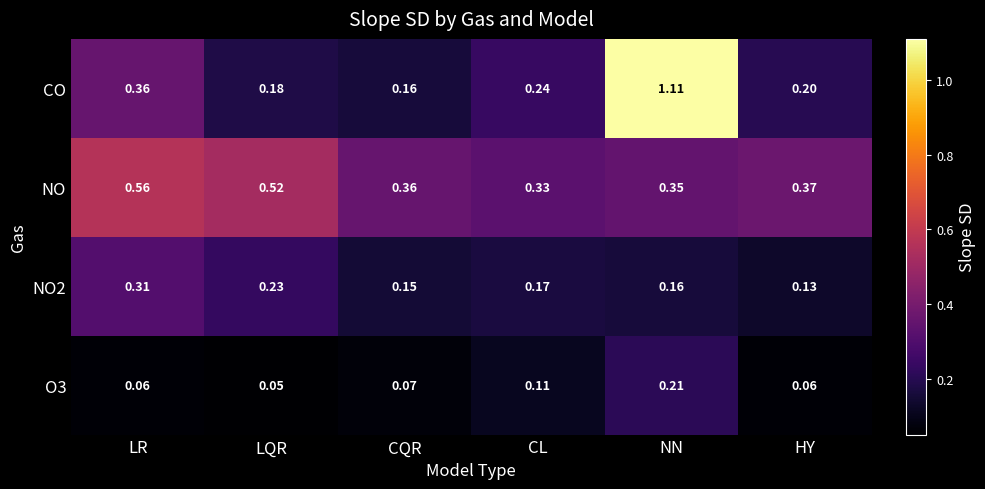

At which label is NO closest to 0?

CL